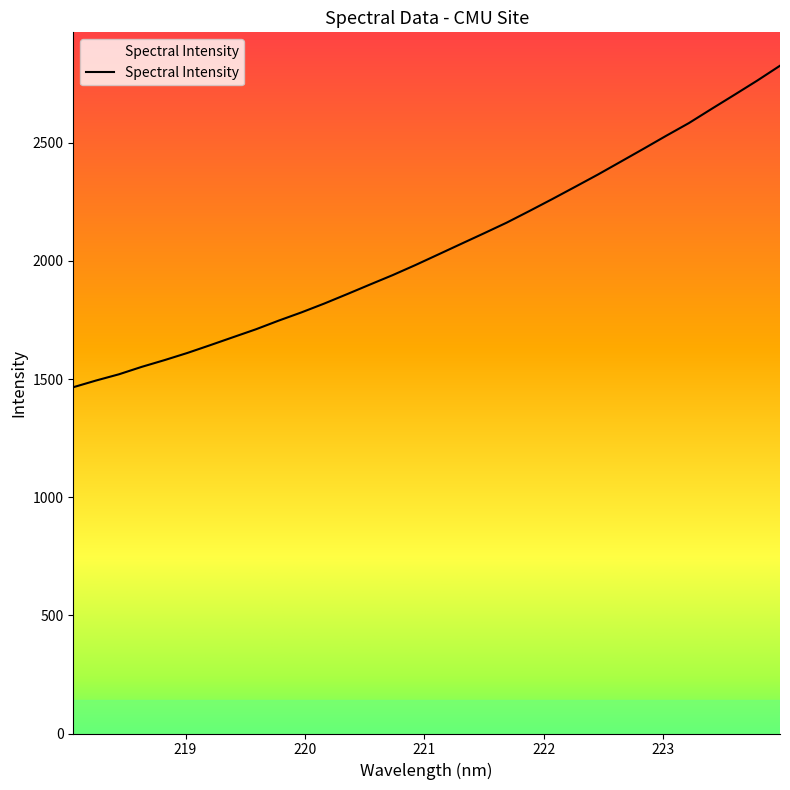

What is the difference between the maximum and minimum values?

1360.8